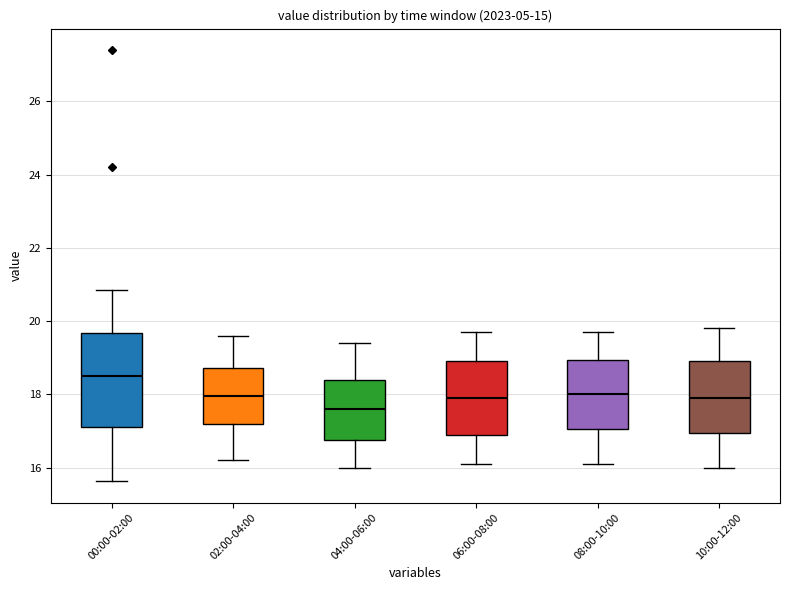

Which box's median line is the highest?

00:00-02:00